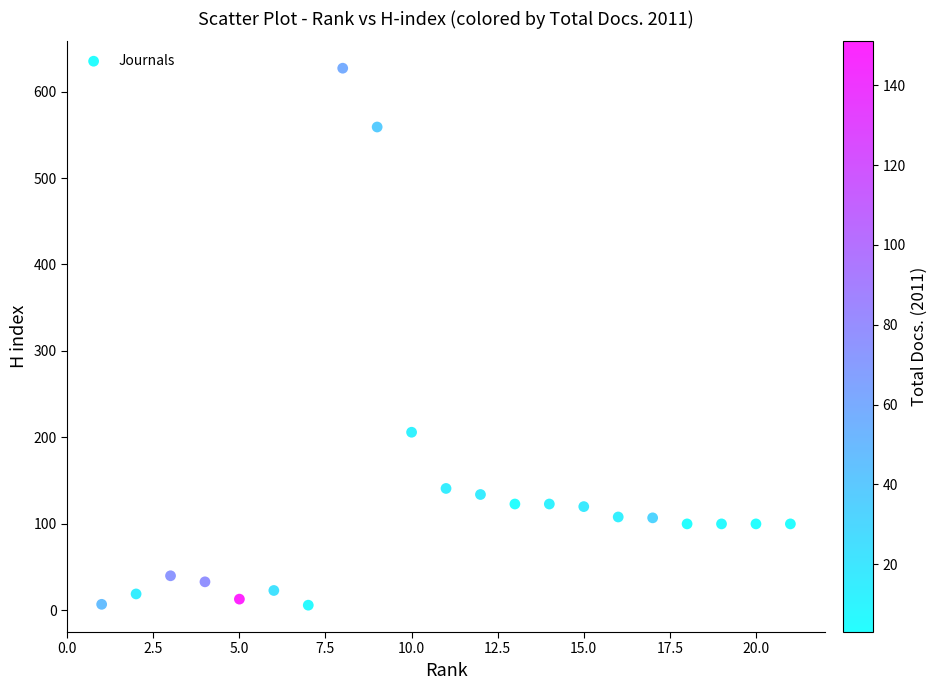

What is the range of Y values (max minus min)?

621